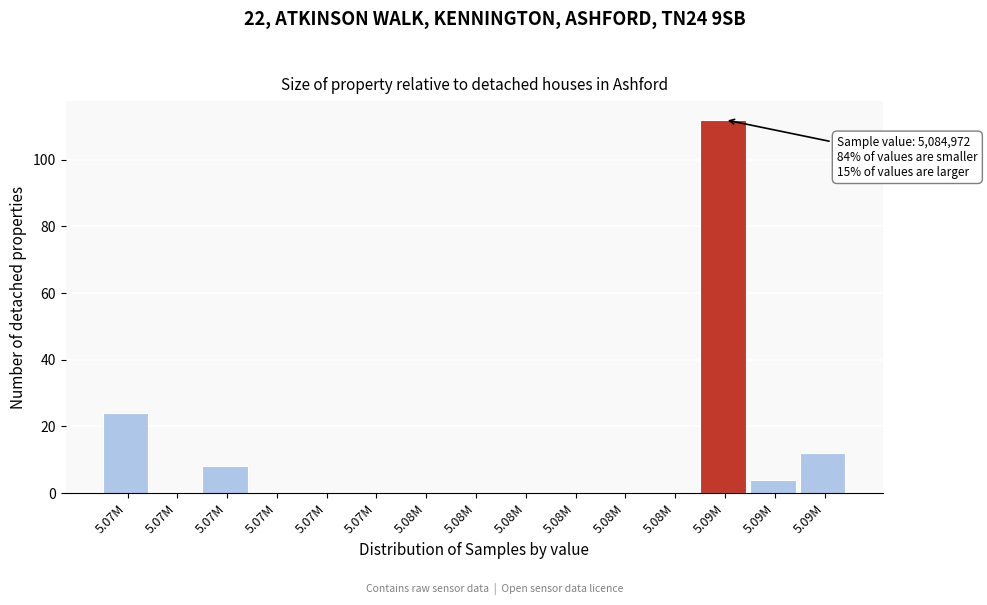

How many series are shown in this chart?

1